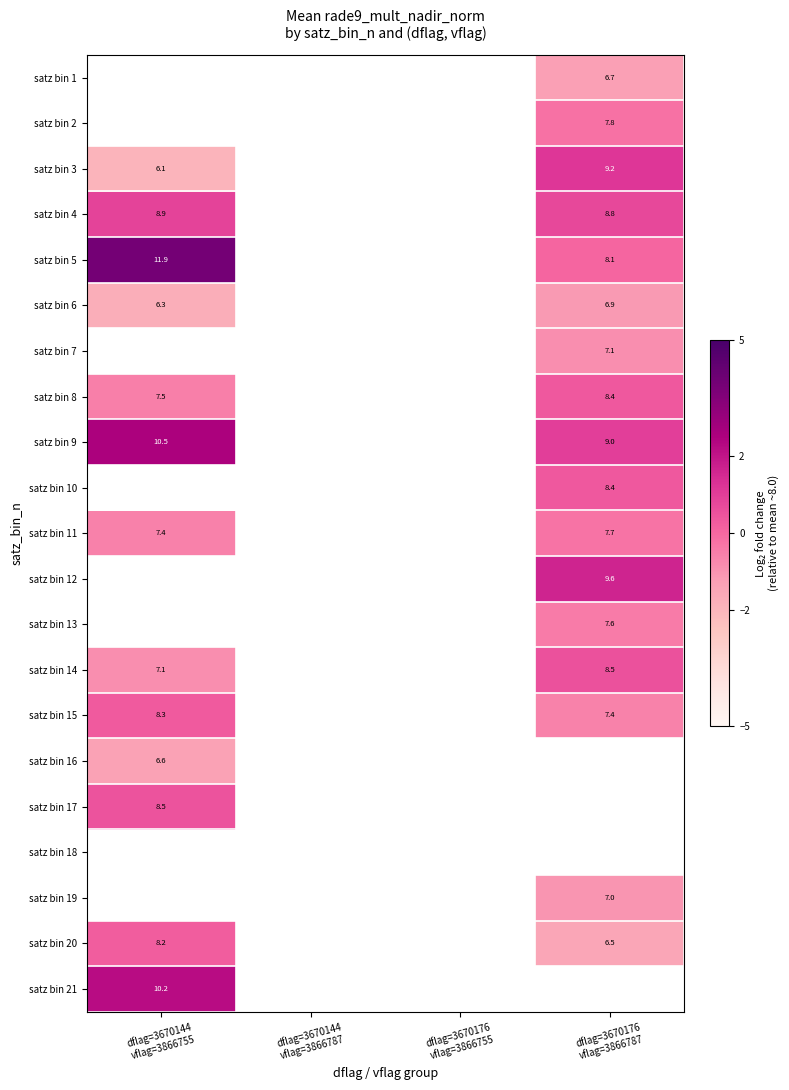

Count the number of categories in the chart.

4